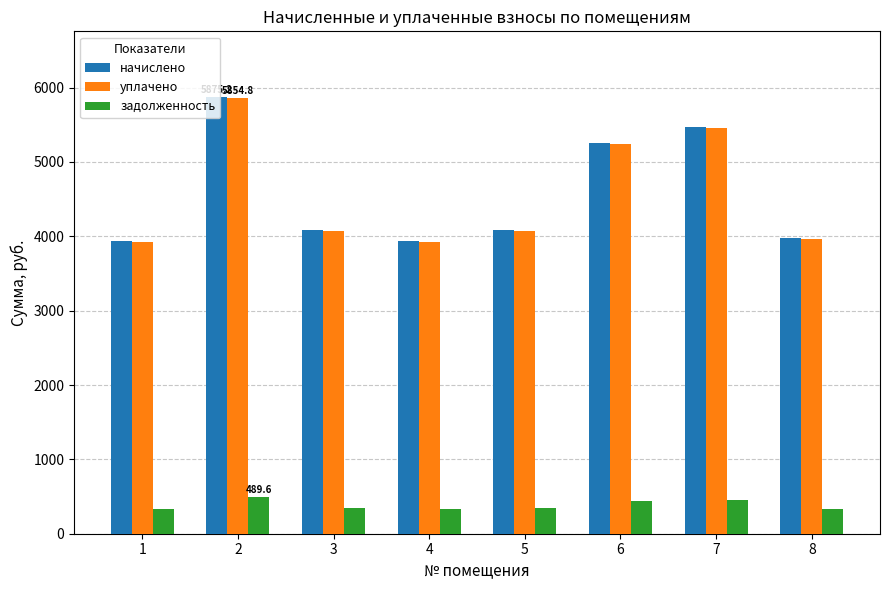

What is the value of the задолженность bar at the 1st from the left?

327.6